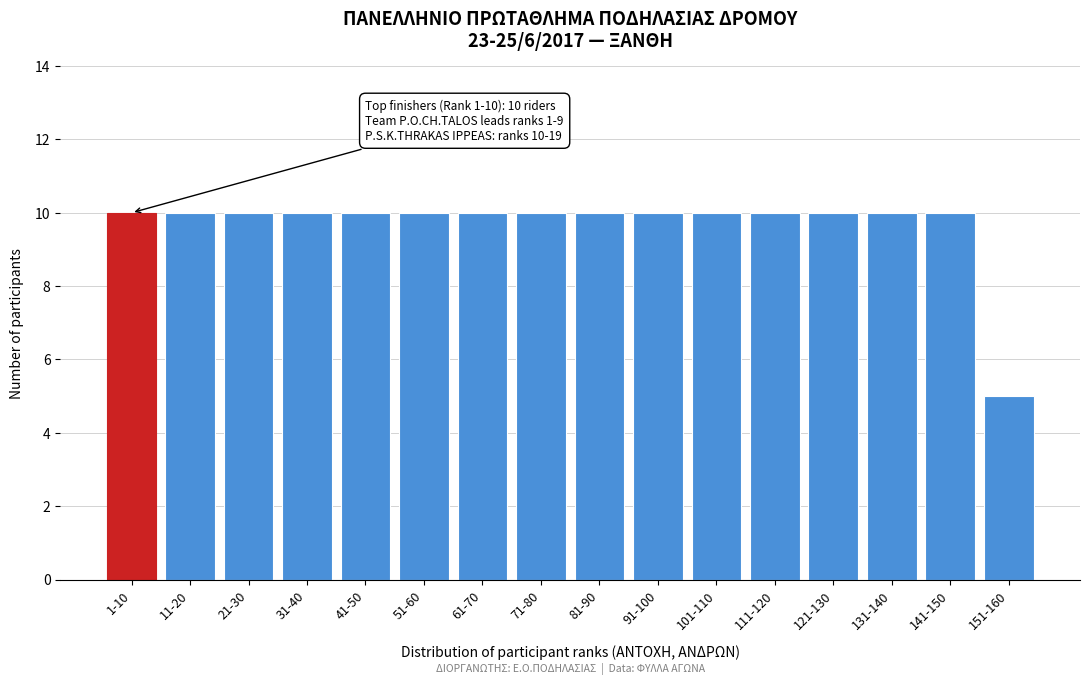

Reading left to right, transcribe all the data shown in this chart.

10	10	10	10	10	10	10	10	10	10	10	10	10	10	10	5